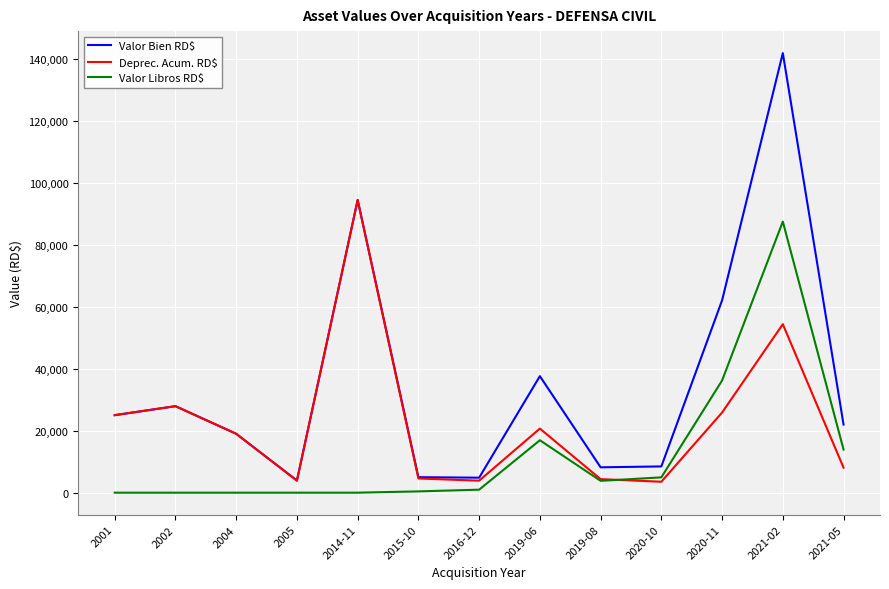

What is the minimum value for Valor Bien RD$?

3900.0